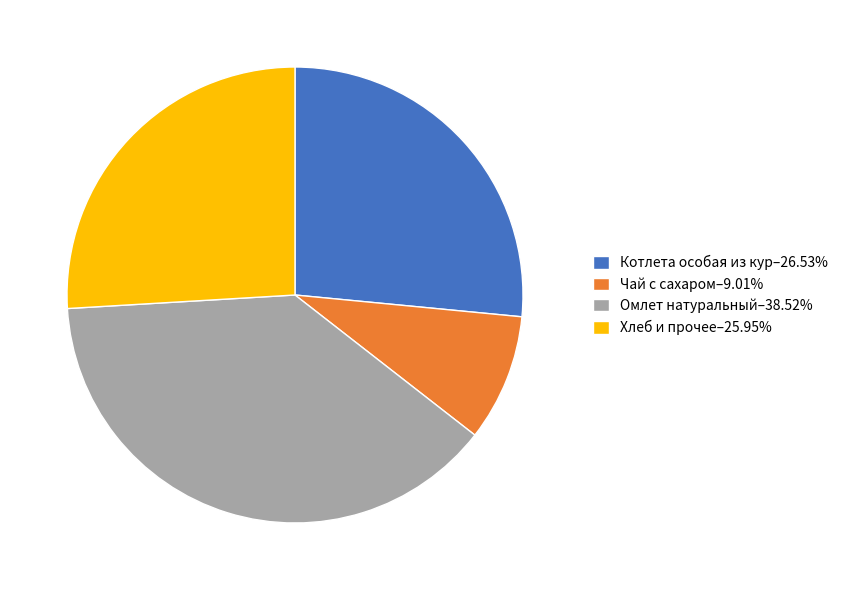

Does Хлеб и прочее–25.95% represent more than half of the total?

No